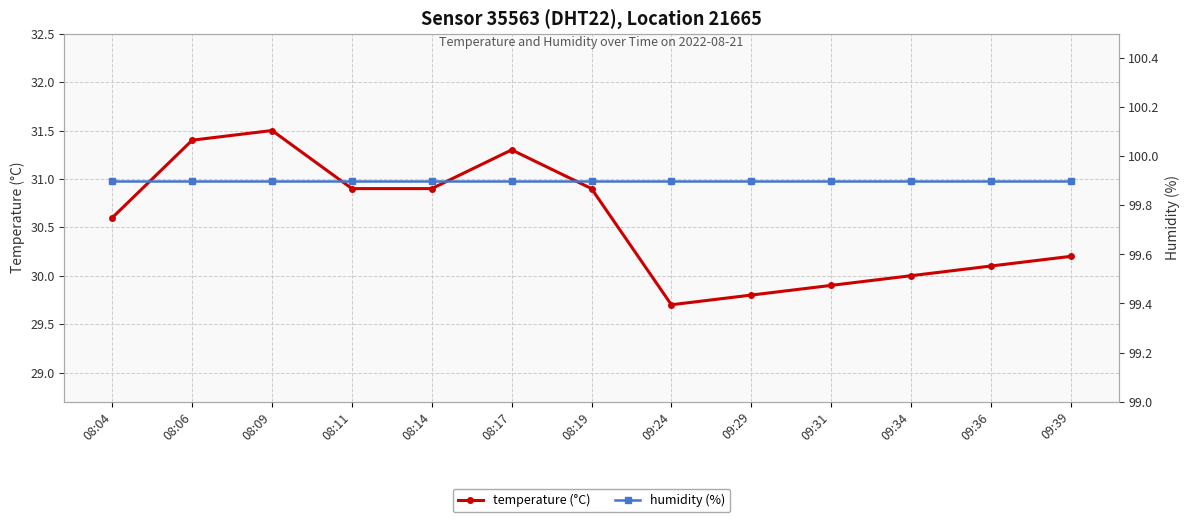

The value of humidity (%) at 09:29 is 56.7. True or false?

False